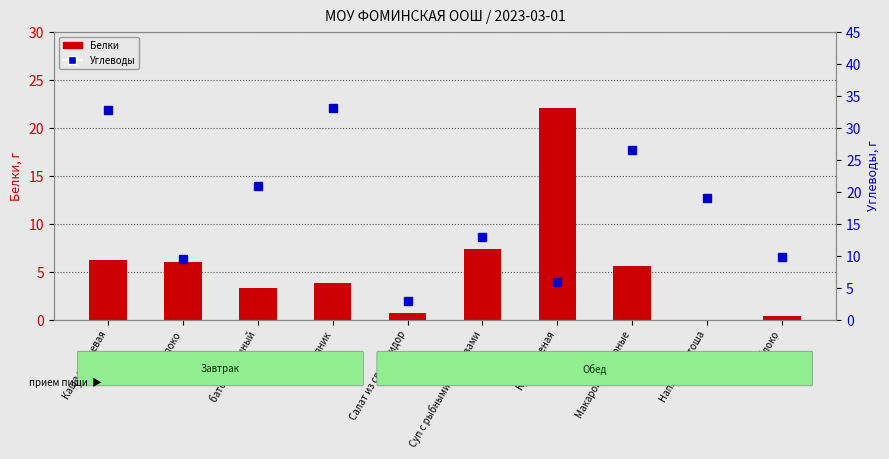

List the labels in order of Углеводы value, largest first.

Пряник, Каша гречневая, Макароны отварные, батон молочный, Напиток Витоша, Суп с рыбными консервами, яблоко, молоко, Кура тушеная, Салат из св. помидор